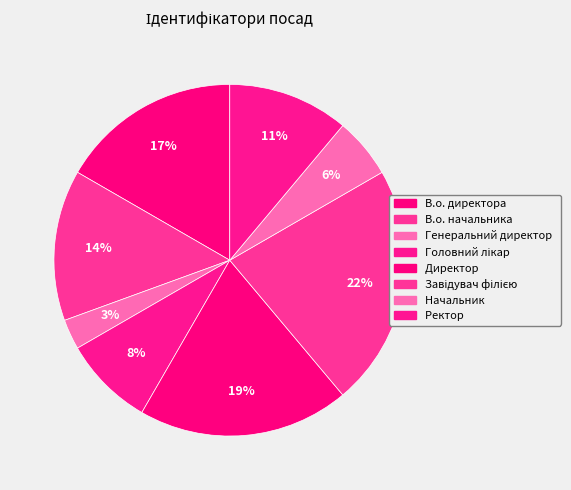

To the nearest percent, what percentage of the pie is Начальник?

6%